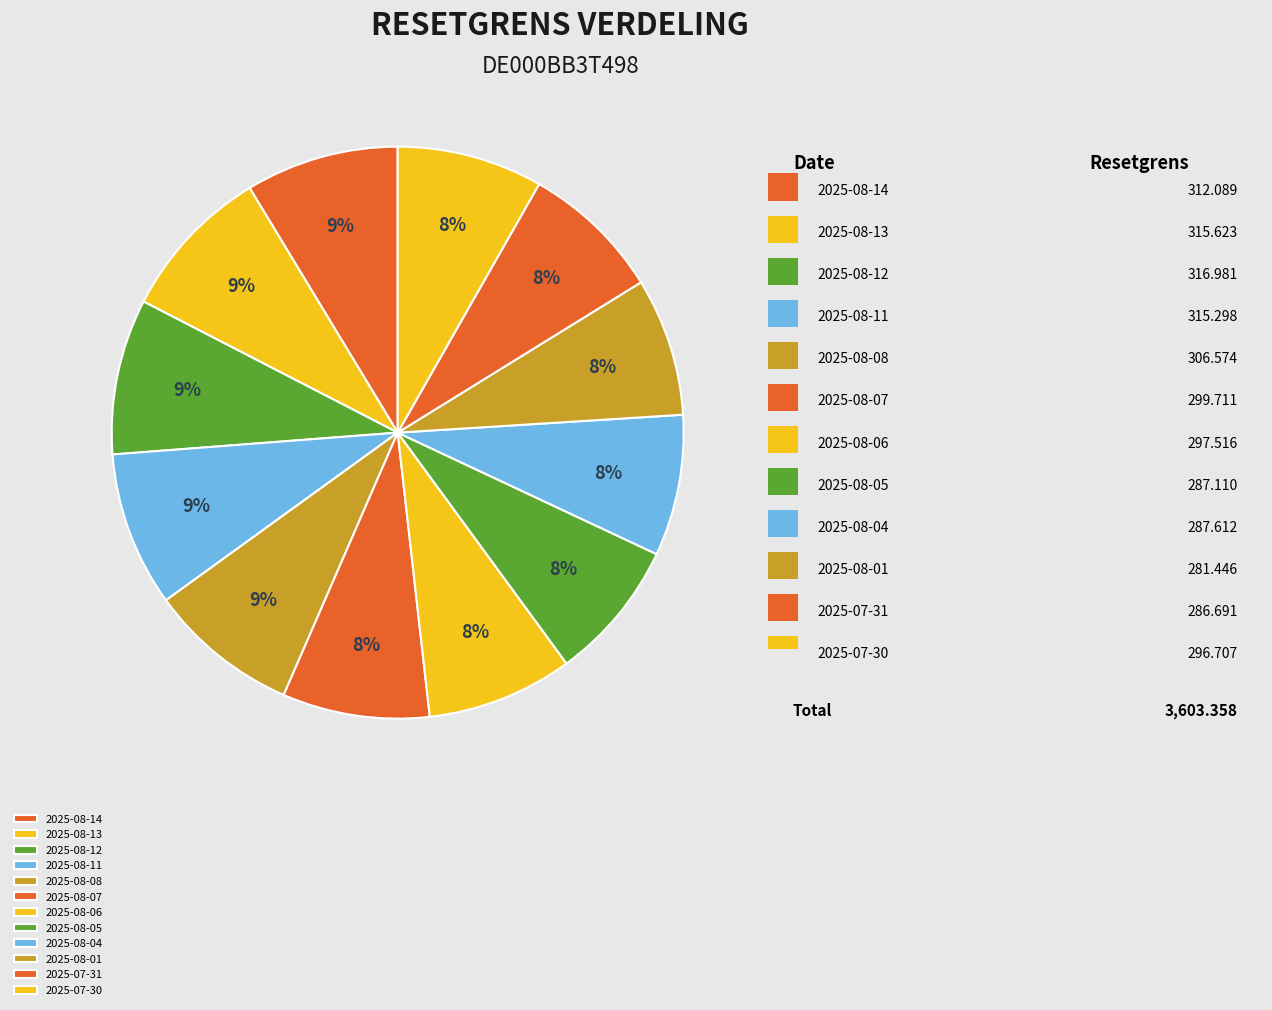

To the nearest percent, what is the average slice percentage?

8%